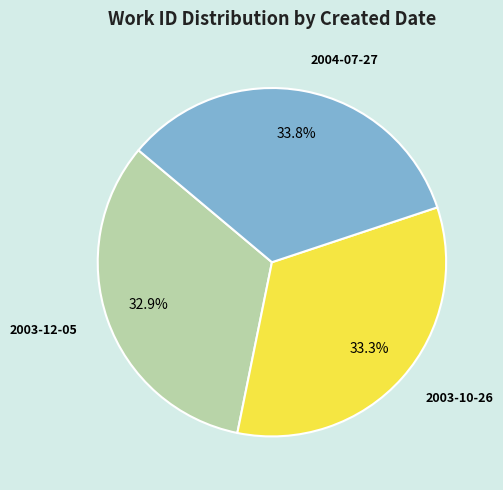

Approximately how many times larger is the value at 2004-07-27 compared to 2003-10-26?

1.0